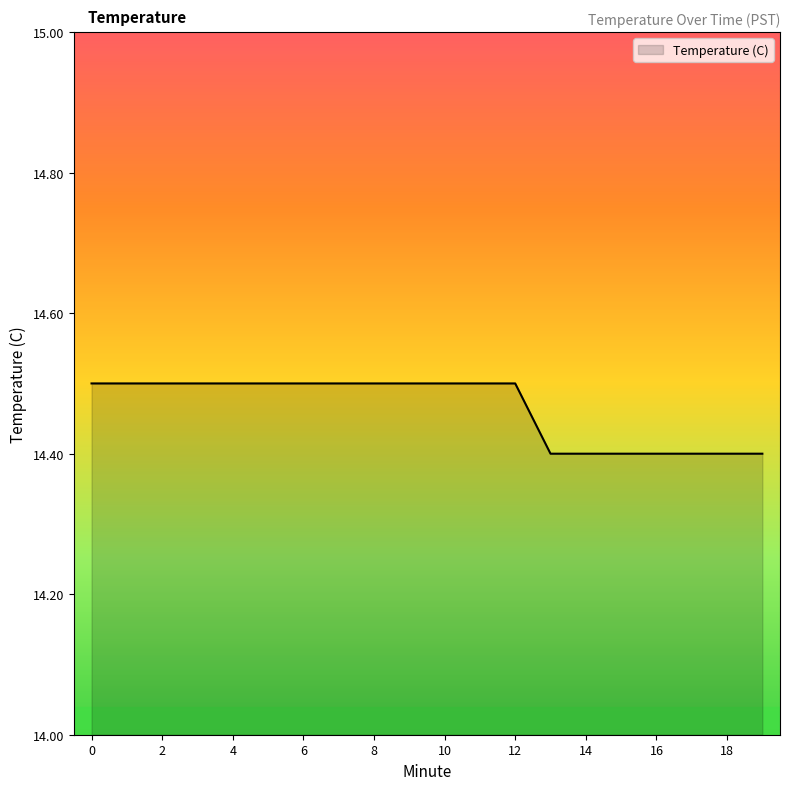

What is the smallest value displayed?

14.4